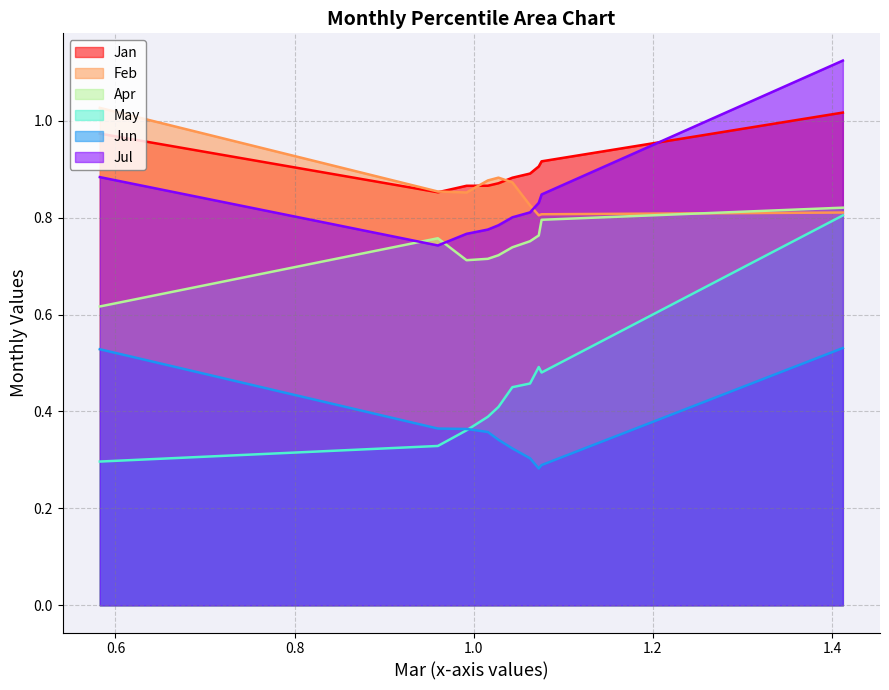

Rank the series by their maximum value, from highest to lowest.

Jul, Feb, Jan, Apr, May, Jun